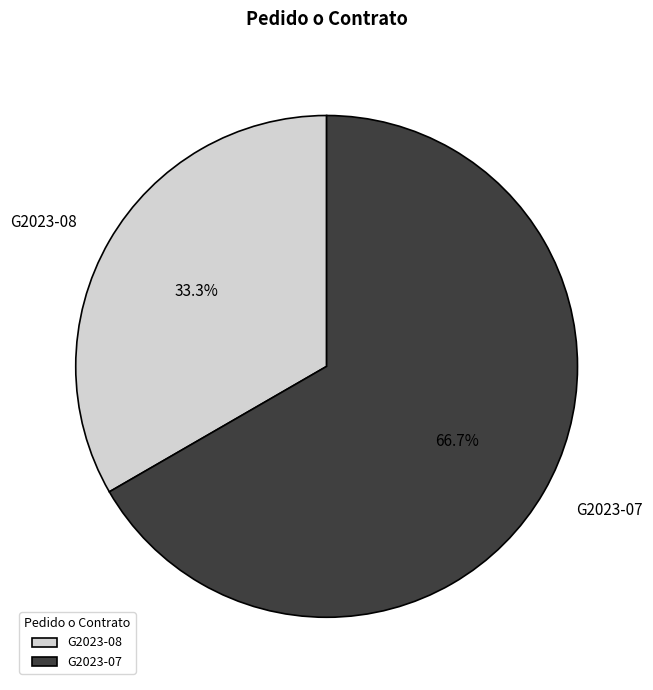

Which slice is the largest?

G2023-07